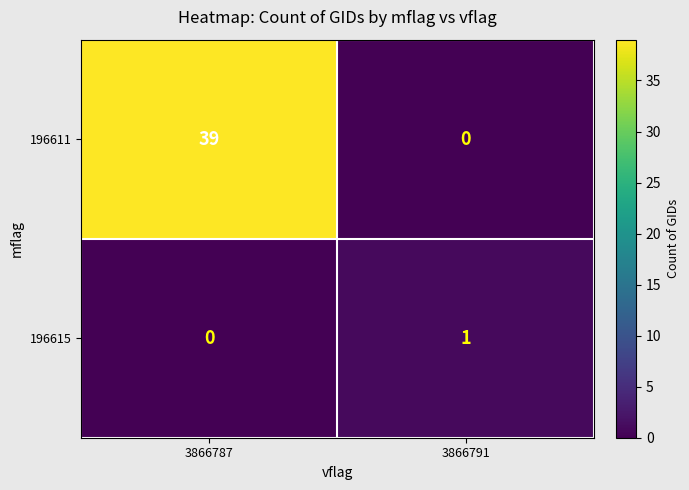

Which series has the largest range (max minus min)?

196611